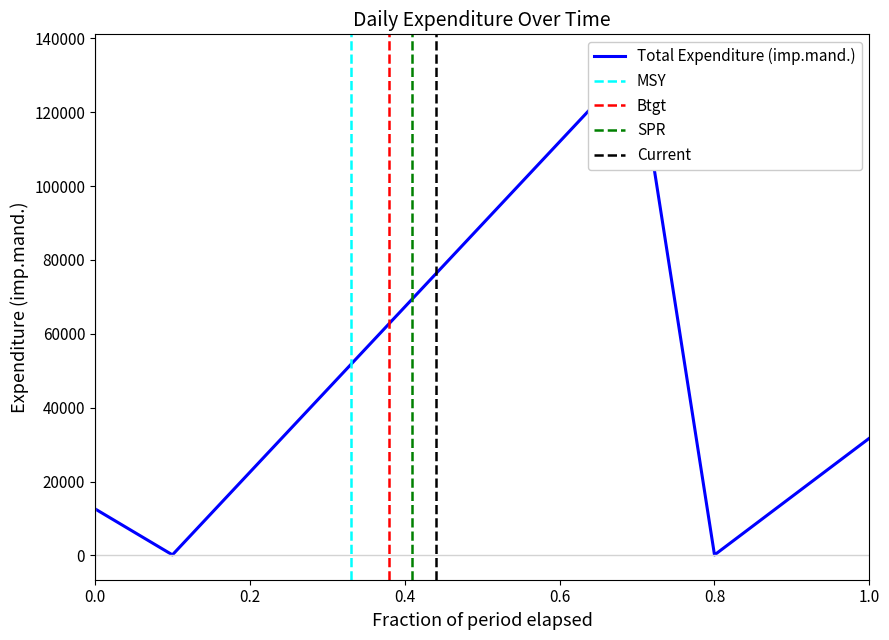

What is the value of the 4th point from the left?

73.2